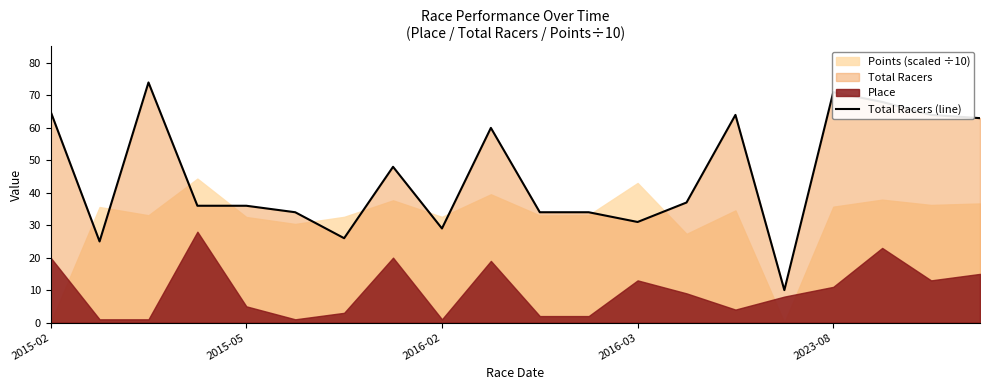

The value of Total Racers (line) at 2023-08 is 106. True or false?

False